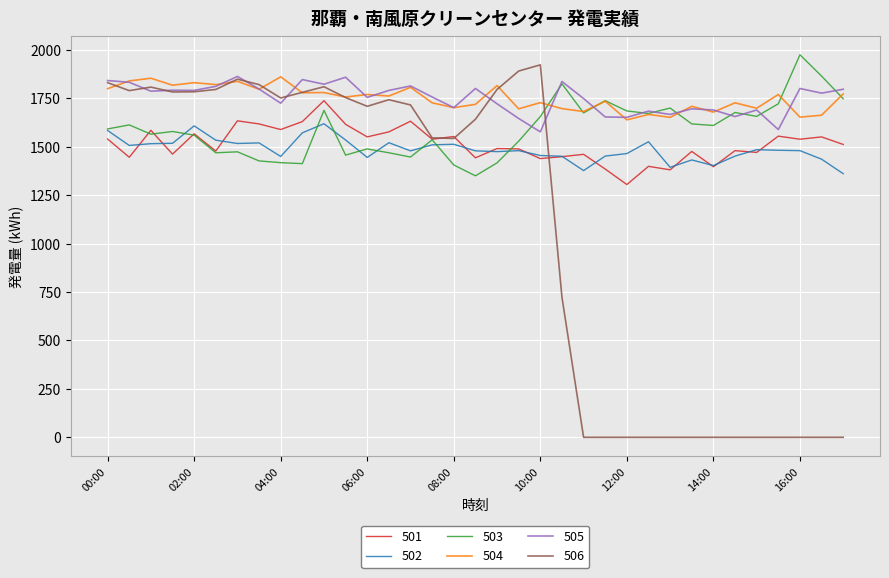

What is the greatest value displayed?

1975